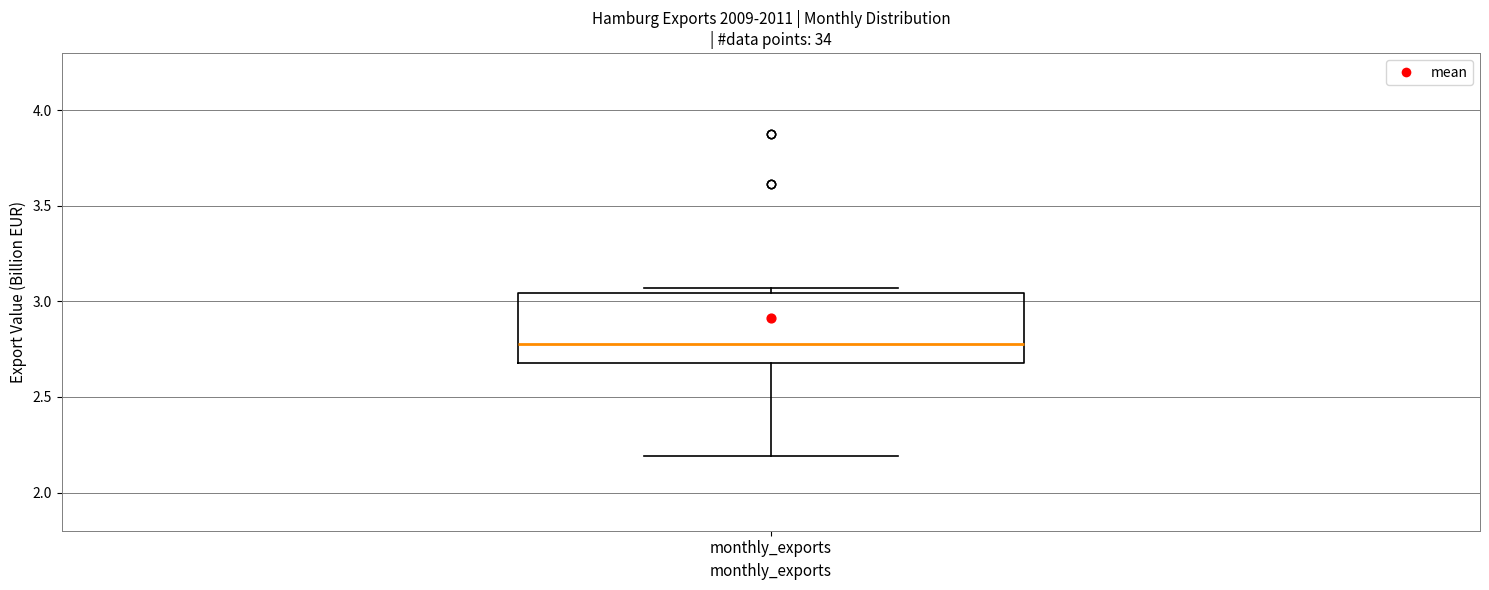

Read this box plot against the y-axis: the position of the median line, the range covered by the box, and the ends of both whiskers. The values are not printed on the chart, so give them approximately, as read against the axis.

median 2.80, box 2.70 to 3.05, whiskers 2.20 to 3.05 (just above the box's upper edge)